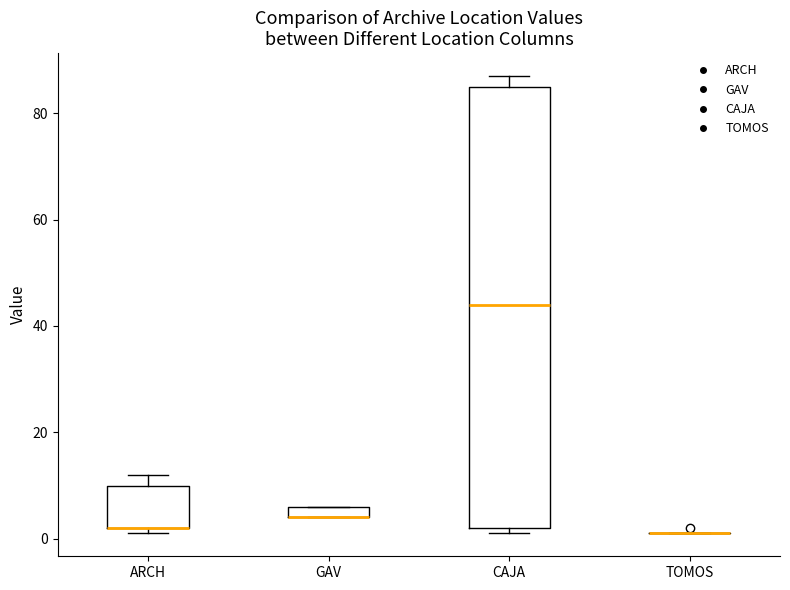

Where is the upper edge of the box for ARCH on the y-axis? The values are not printed on the chart, so give them approximately, as read against the axis.

10